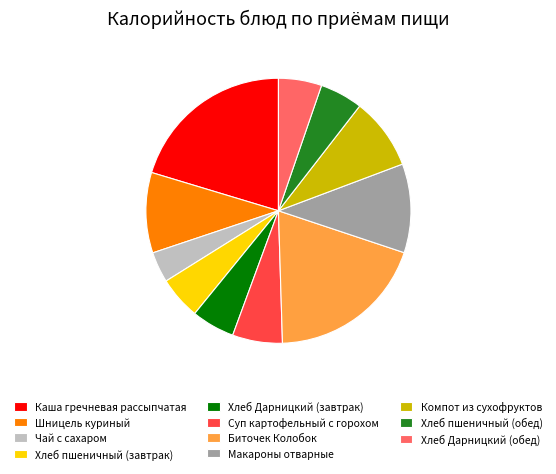

Is the sum of Компот из сухофруктов and Чай с сахаром greater than half?

No